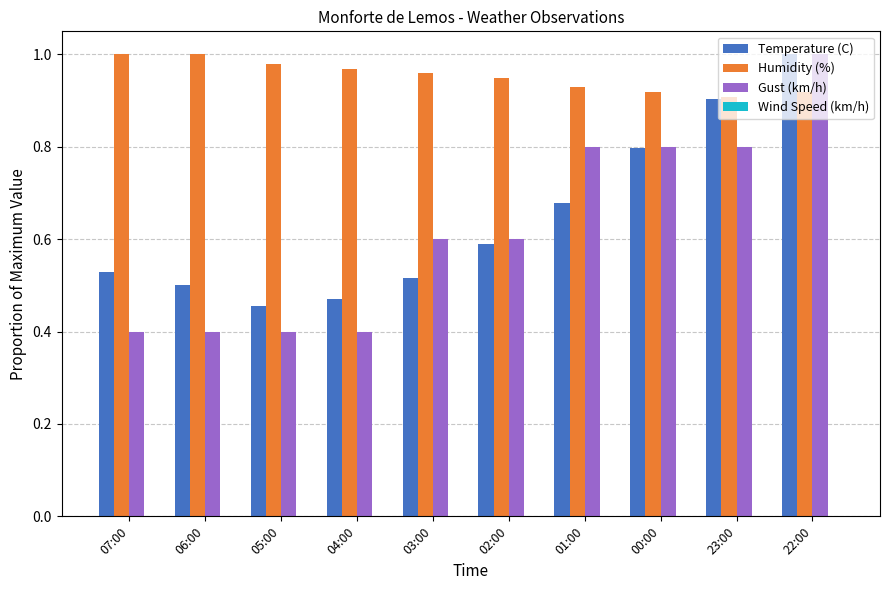

The value of Gust (km/h) at 03:00 is 0.6. True or false?

True